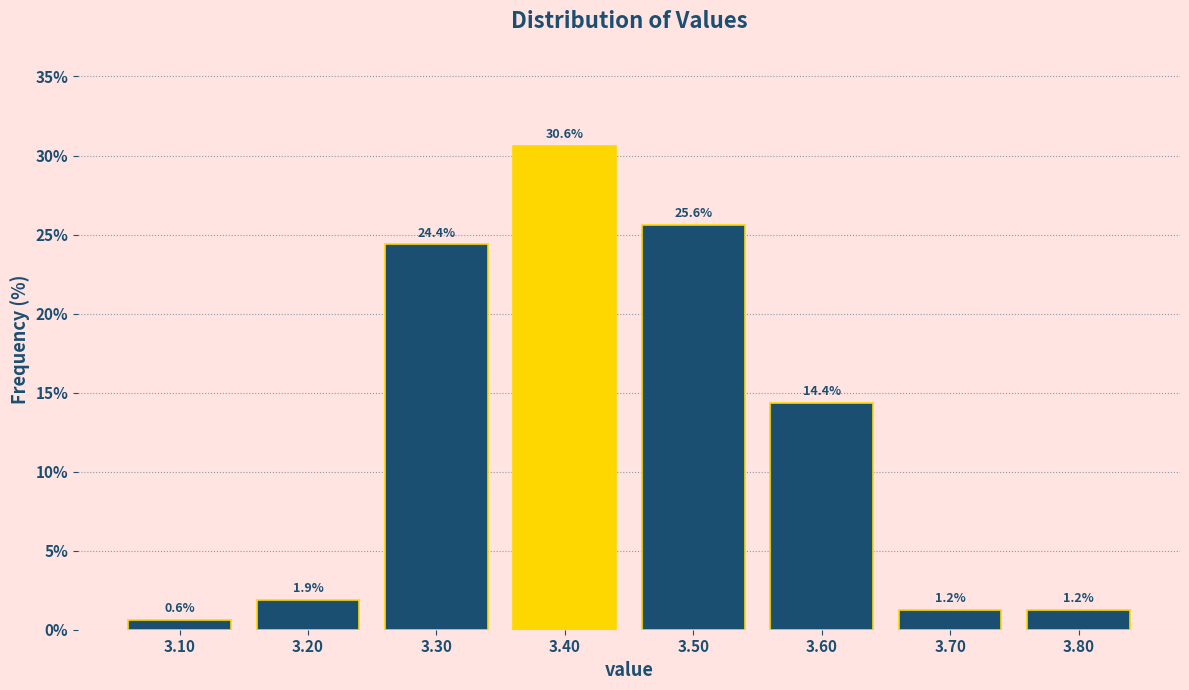

Reading left to right, transcribe this chart: for each bar, give the range it covers on the x-axis and its height.

3.05 to 3.15: 0.6
3.15 to 3.25: 1.9
3.25 to 3.35: 24.4
3.35 to 3.45: 30.6
3.45 to 3.55: 25.6
3.55 to 3.65: 14.4
3.65 to 3.75: 1.2
3.75 to 3.85: 1.2